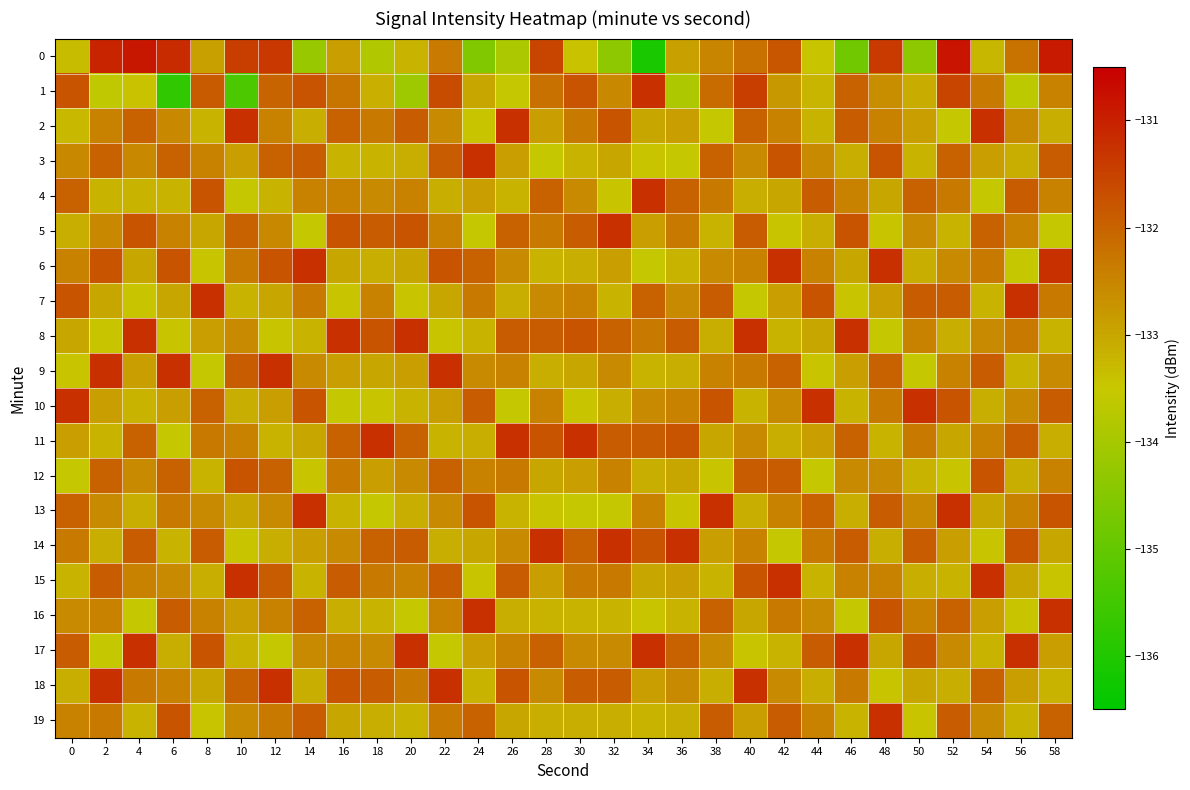

Rank the series by their maximum value, from highest to lowest.

0, 1, 2, 3, 4, 5, 6, 7, 8, 9, 10, 11, 13, 14, 15, 16, 17, 18, 19, 12